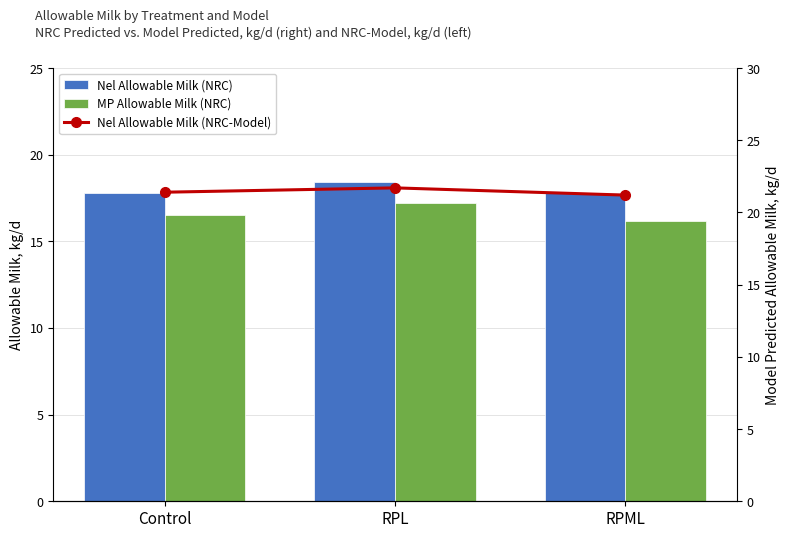

At which category is the sum across all series the highest?

RPL